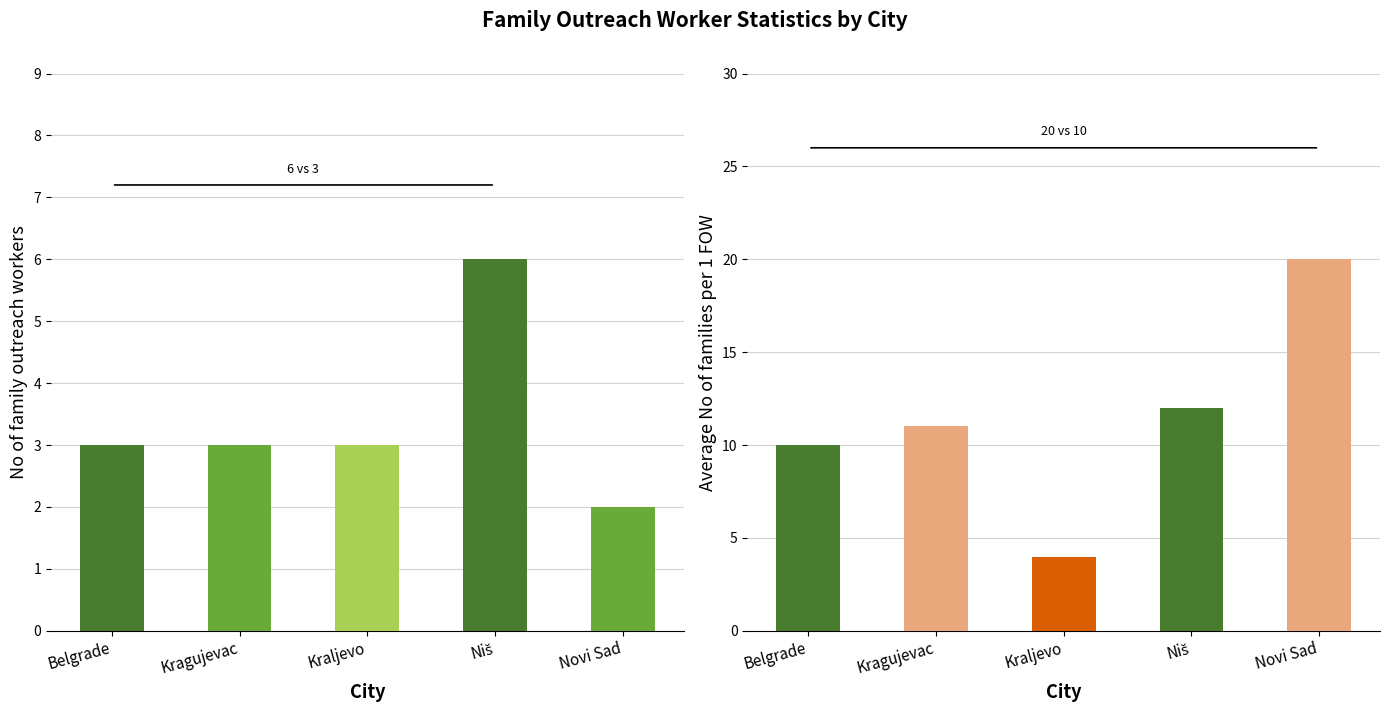

What are all the series names shown in the legend?

No of family outreach workers, Average No of families per 1 FOW